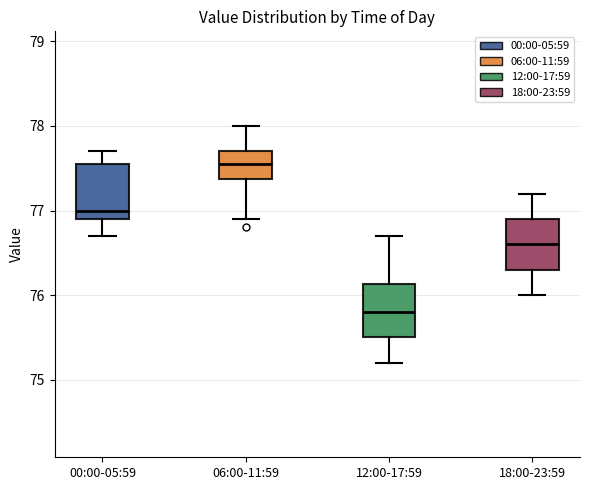

Reading left to right, transcribe this box plot: for each box, give where its median line is, the range the box spans, and where its two whiskers end, as read against the y-axis. The values are not printed on the chart, so give them approximately, as read against the axis.

00:00-05:59: median 77.0, box 76.9 to 77.6, whiskers 76.7 to 77.7
06:00-11:59: median 77.6, box 77.4 to 77.7, whiskers 76.9 to 78.0
12:00-17:59: median 75.8, box 75.5 to 76.1, whiskers 75.2 to 76.7
18:00-23:59: median 76.6, box 76.3 to 76.9, whiskers 76.0 to 77.2